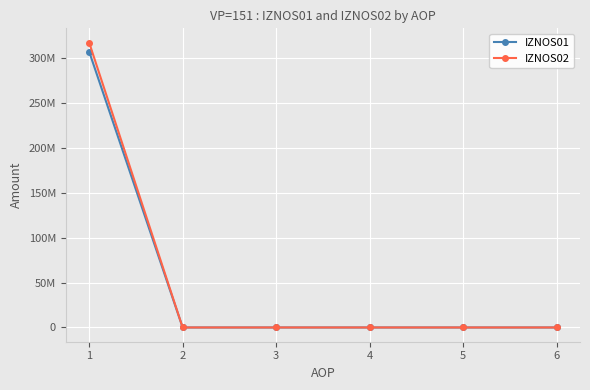

Between 2 and 4, which series saw the biggest shift?

IZNOS01